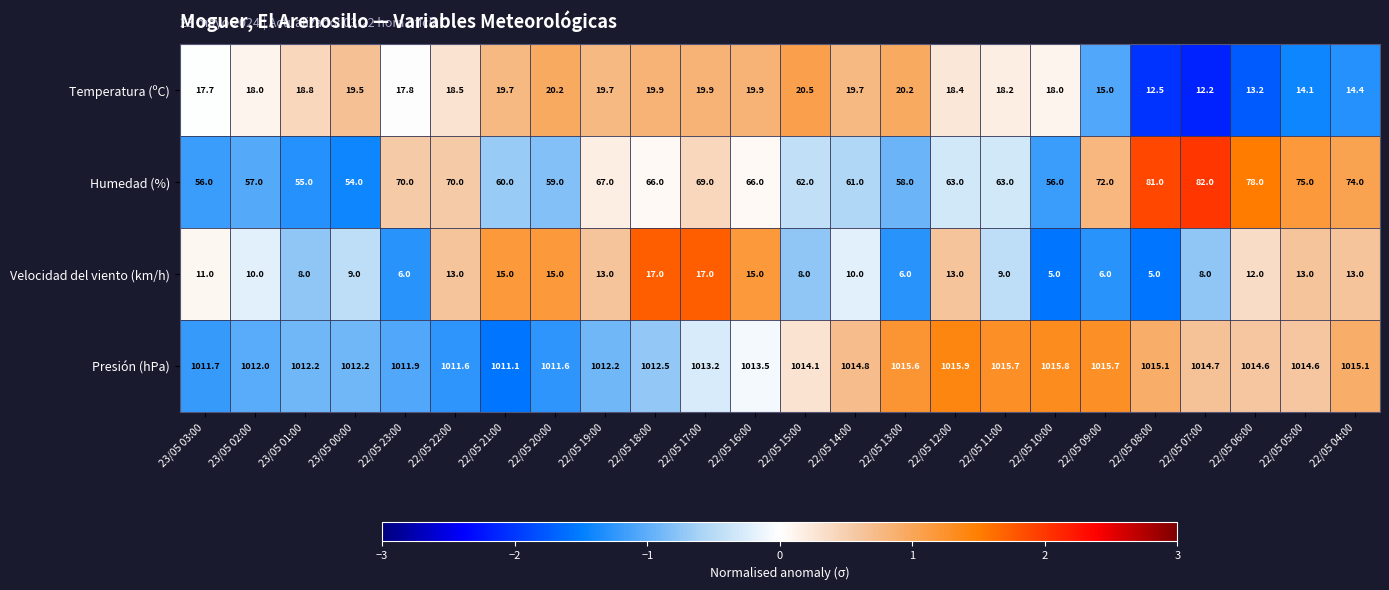

Is the value of Presión (hPa) at 22/05 14:00 greater than the value of Velocidad del viento (km/h) at 22/05 22:00?

Yes